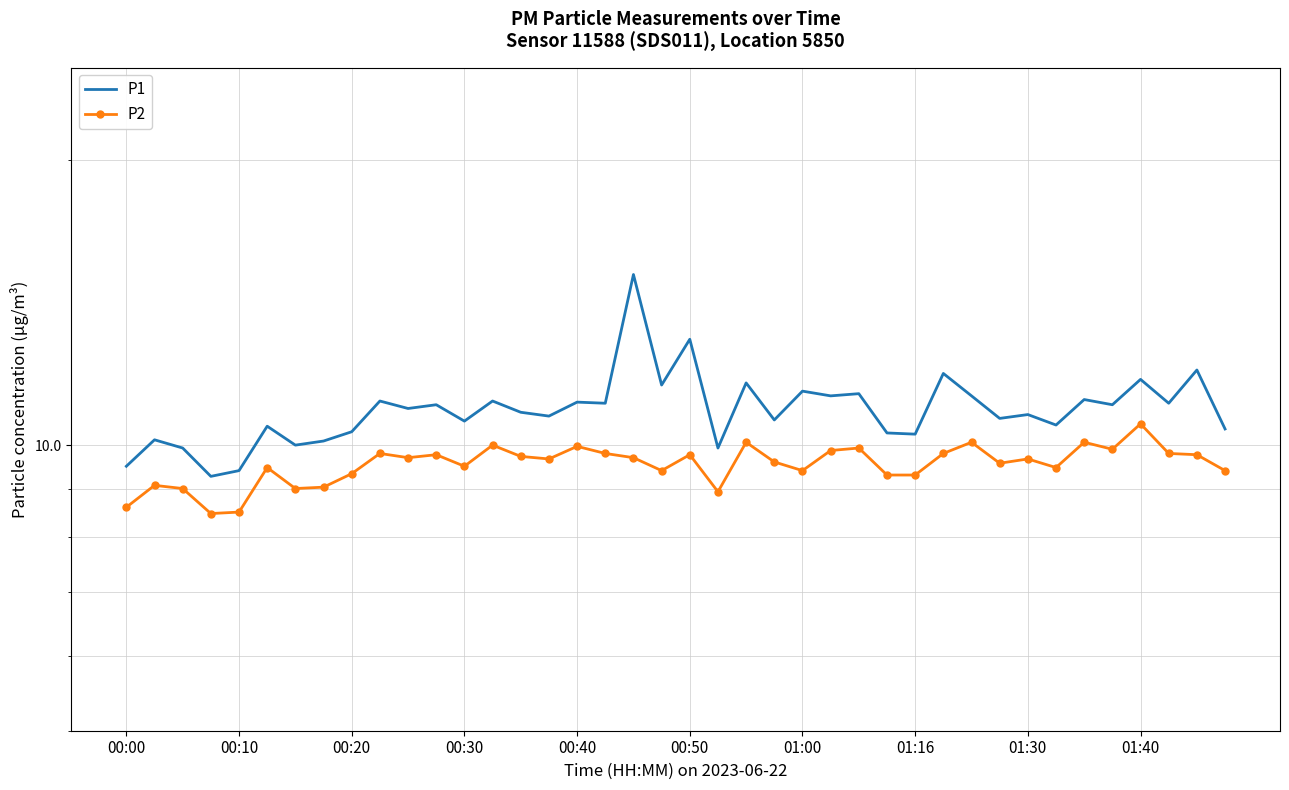

What is the lowest value of the P2 series?

8.5